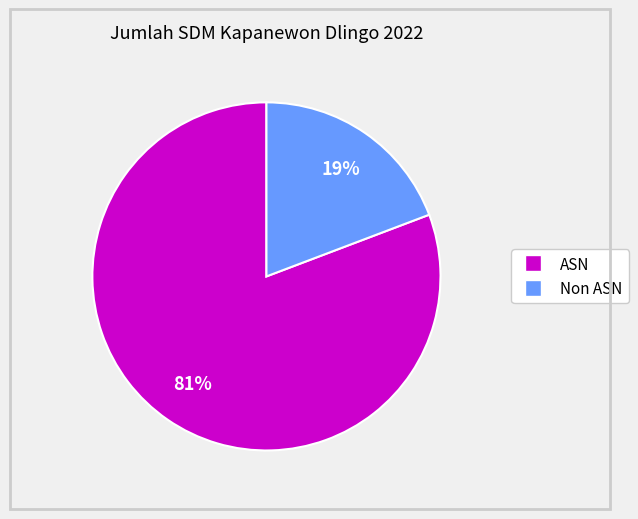

Is it true that ASN is 81% of the pie?

True